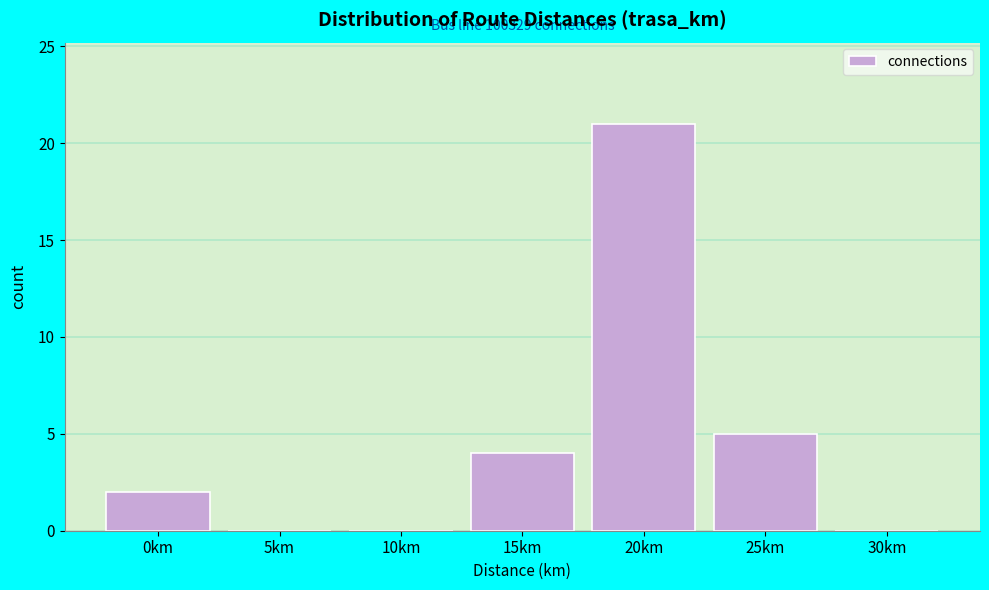

Reading right to left, transcribe all the data shown in this chart.

30km=0	25km=5	20km=21	15km=4	10km=0	5km=0	0km=2